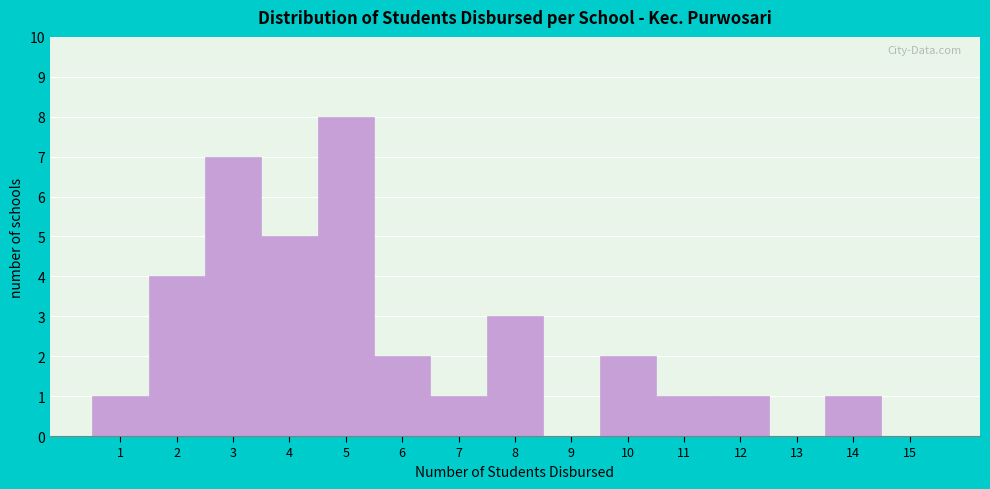

Over which range of the x-axis is the bar tallest?

4.5 to 5.5